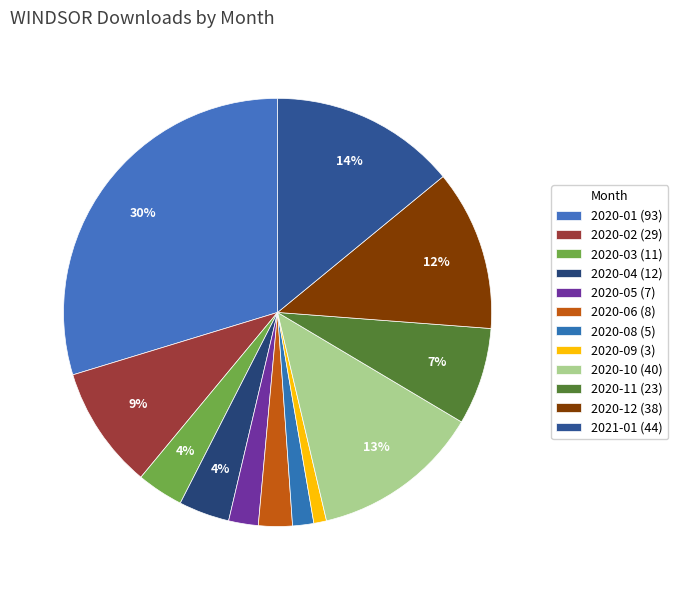

Which has a higher value, 2020-04 or 2020-03?

2020-04